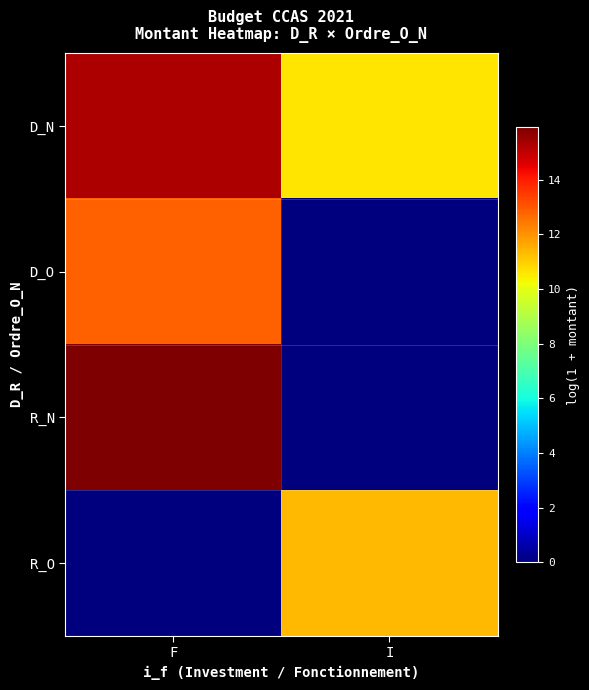

Which series has the widest spread of values?

row_2